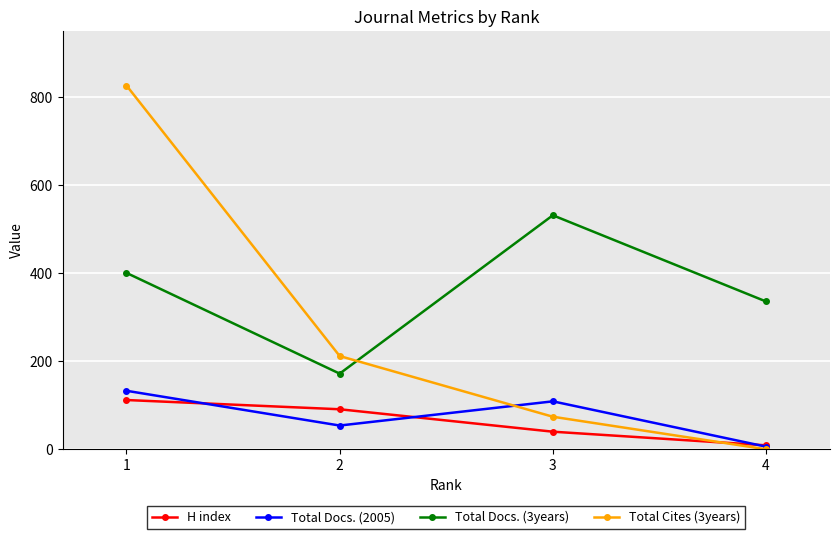

What is the lowest value of the Total Docs. (2005) series?

6